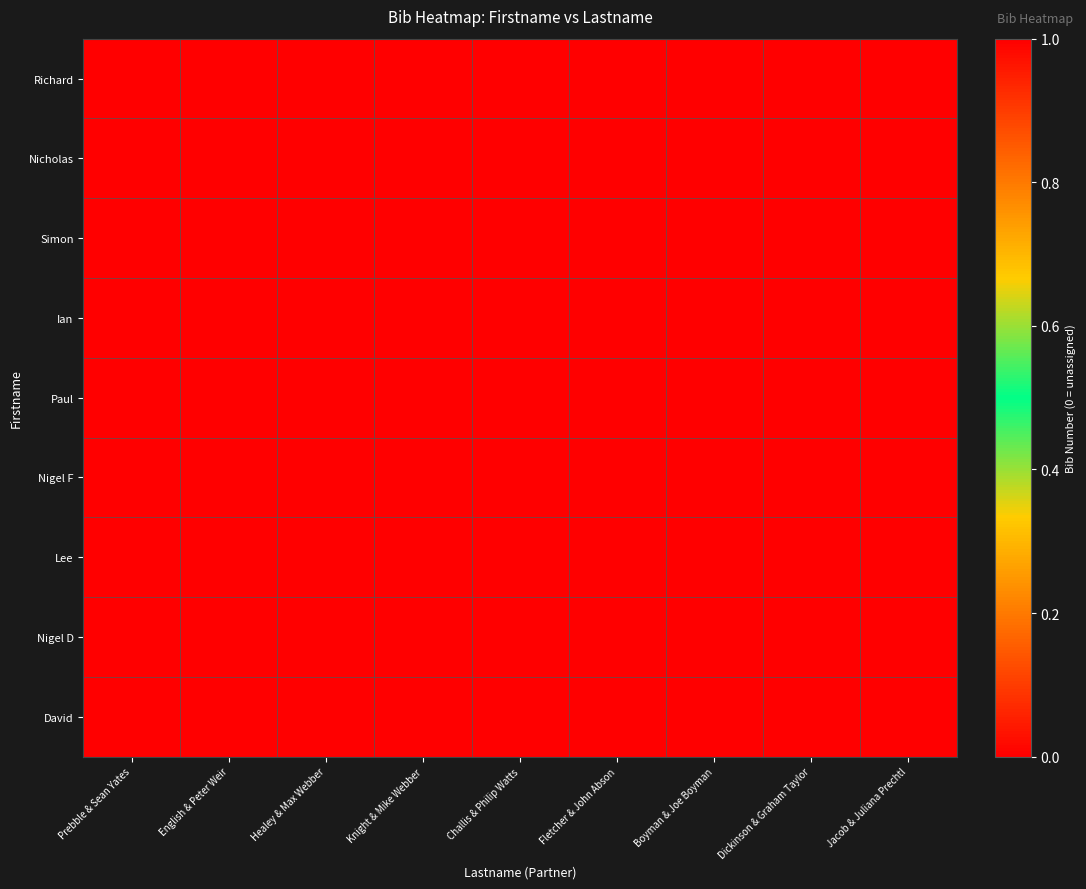

Which category has the lowest value across all series?

English & Peter Weir